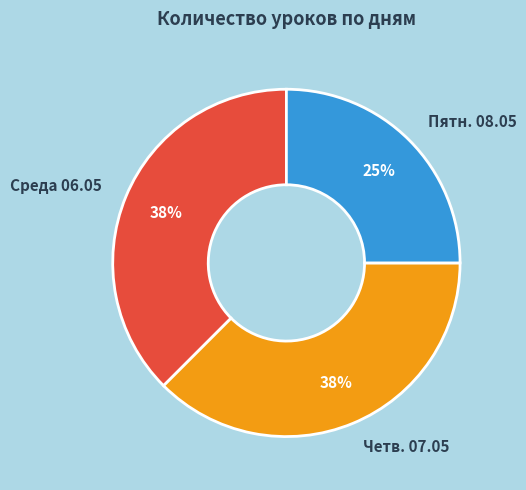

True or false: Пятн. 08.05 accounts for 25% of the total.

True